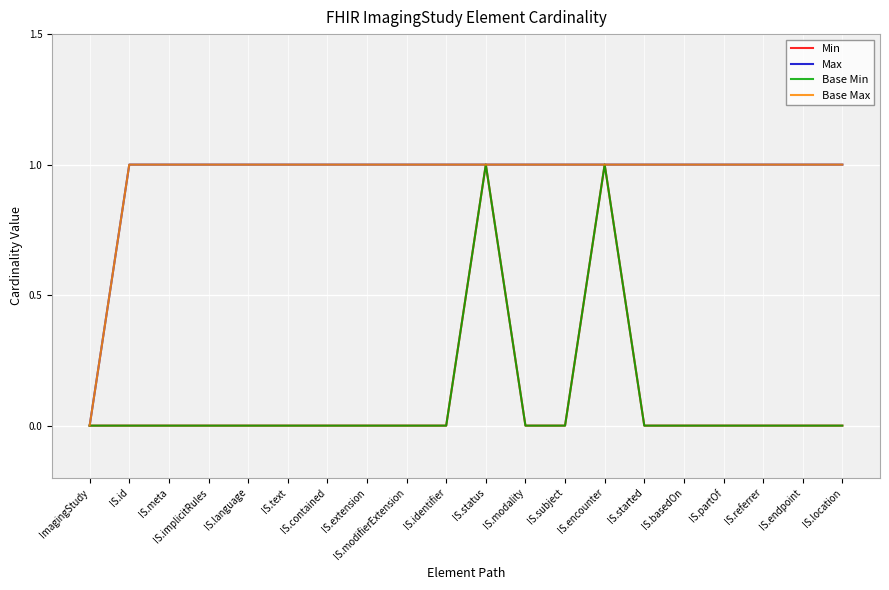

Which series changed the most between IS.language and IS.endpoint?

Min